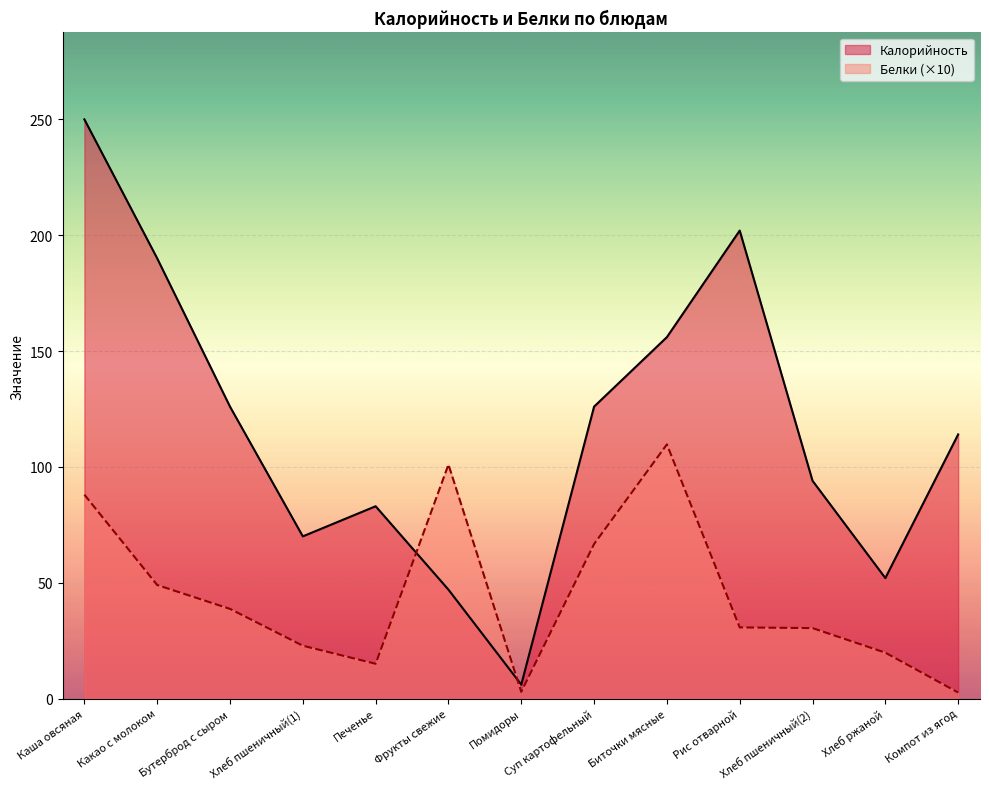

At which label does Белки reach its peak?

Биточки мясные